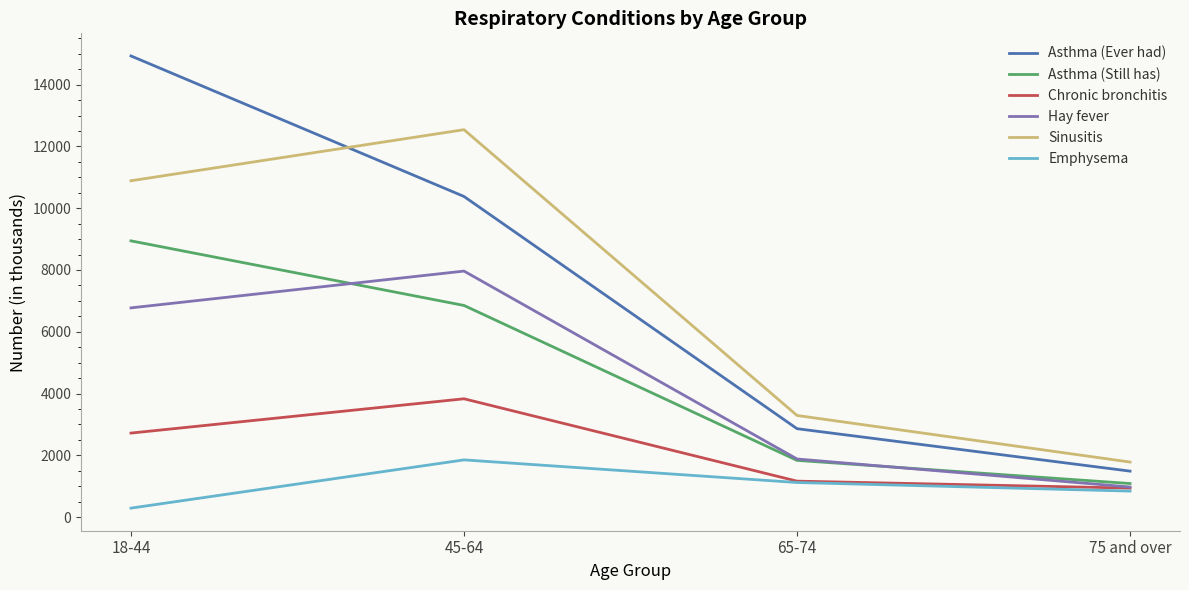

What are all the series names shown in the legend?

Asthma (Ever had), Asthma (Still has), Chronic bronchitis, Hay fever, Sinusitis, Emphysema